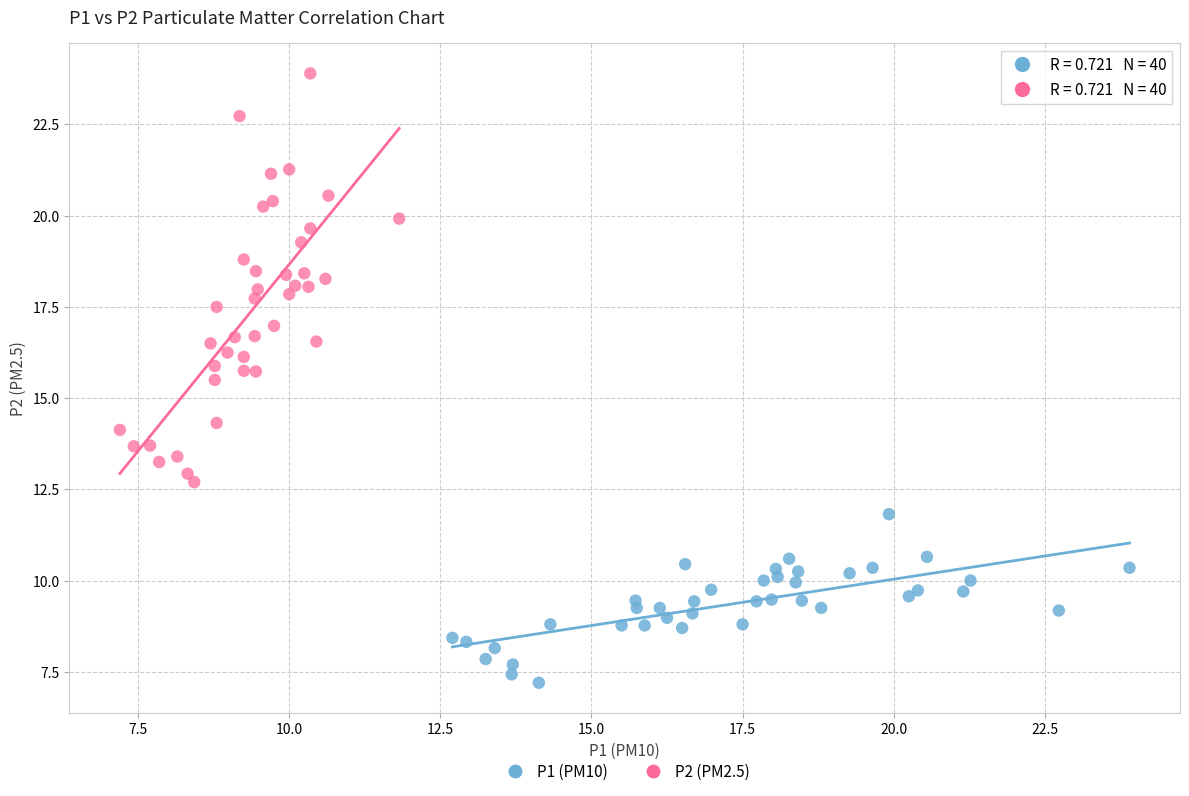

What are all the series names shown in the legend?

P1 (PM10), P2 (PM2.5)